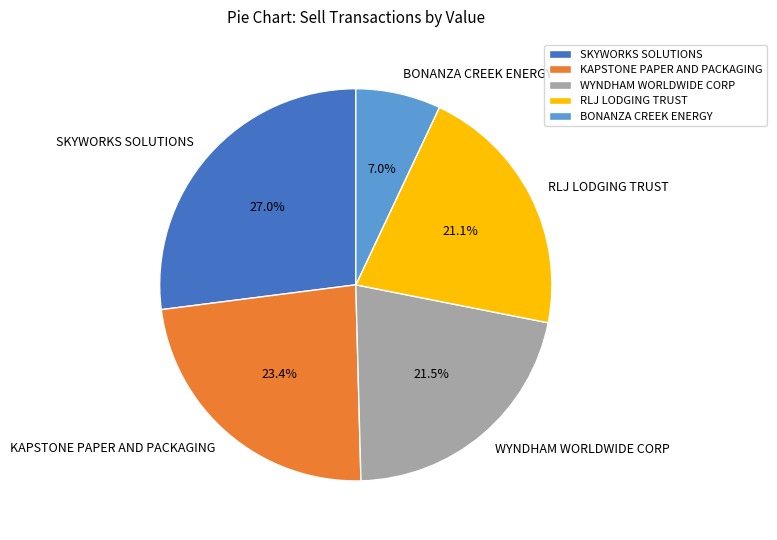

How many slices are in this pie chart?

5